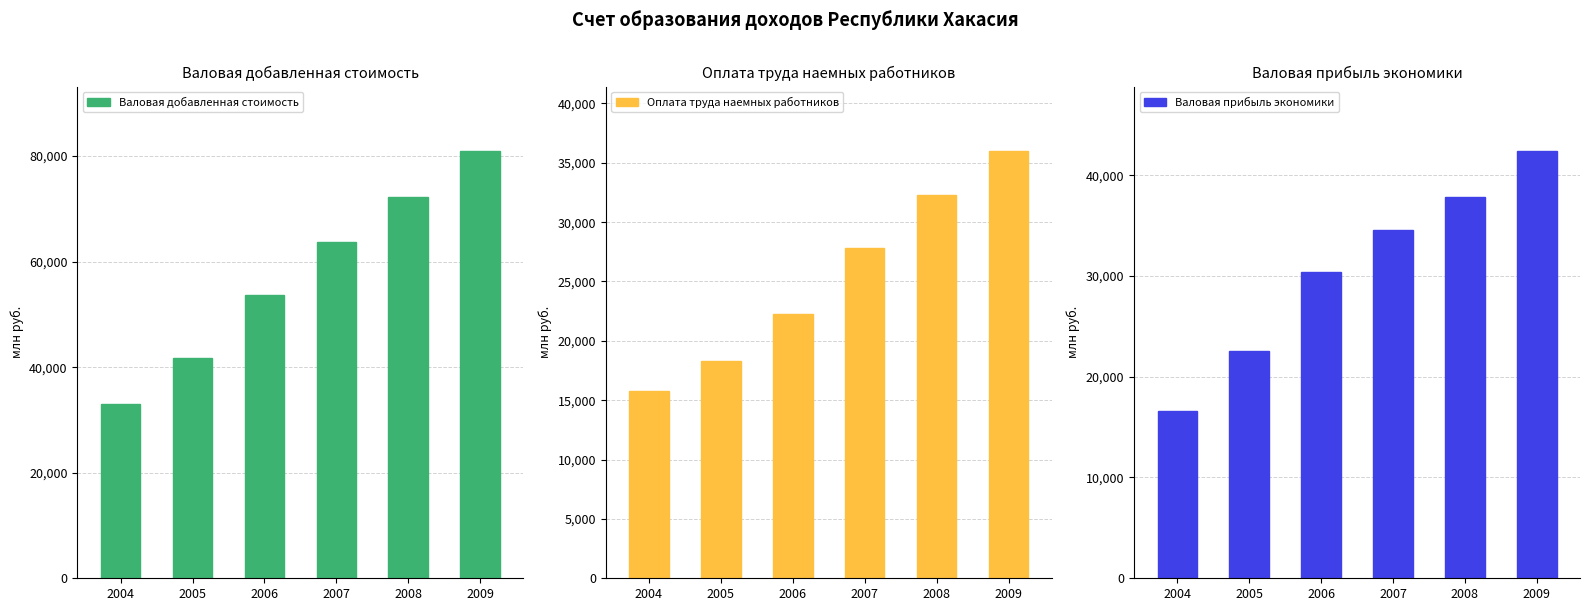

What is the difference between the maximum and minimum values in the Валовая прибыль экономики series?

25805.0